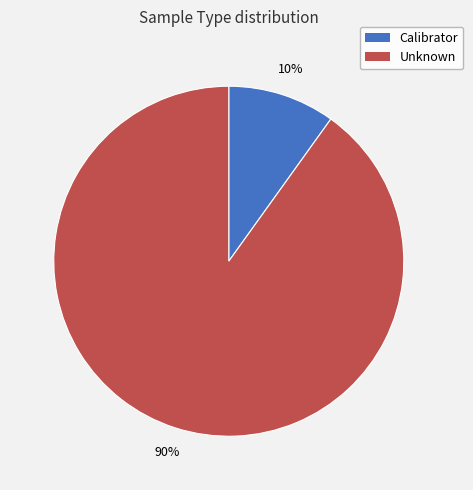

How many slices are in this pie chart?

2